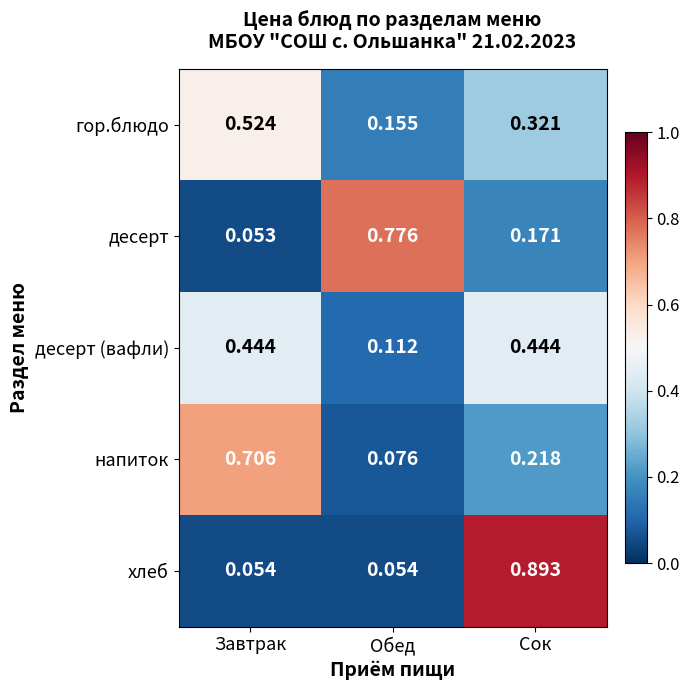

Which series changed the most between Завтрак and Сок?

хлеб